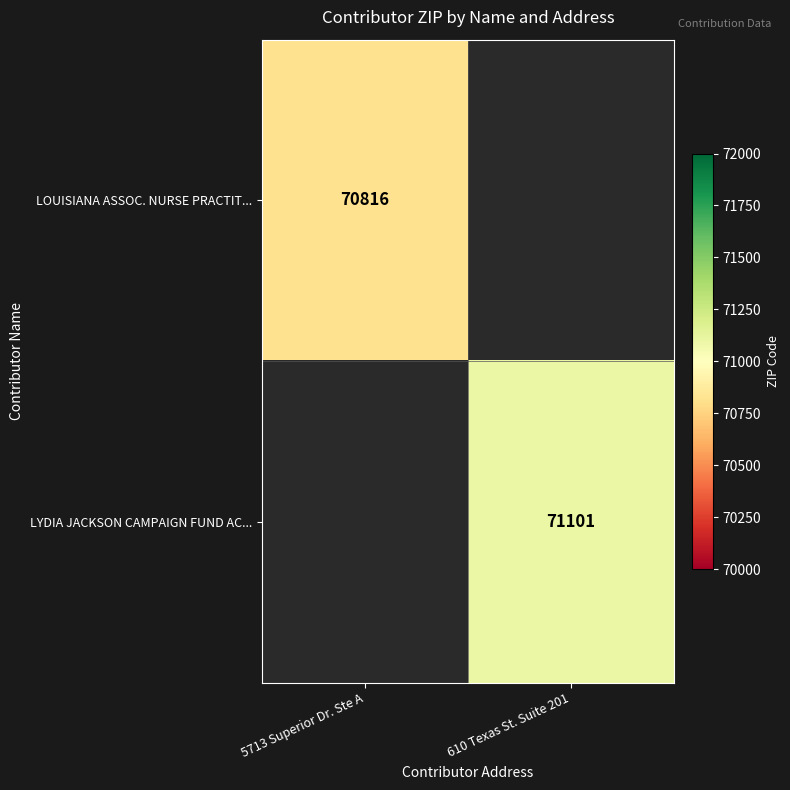

Is it true that LOUISIANA ASSOC. NURSE PRACTIT... equals 19464 at 5713 Superior Dr. Ste A?

False